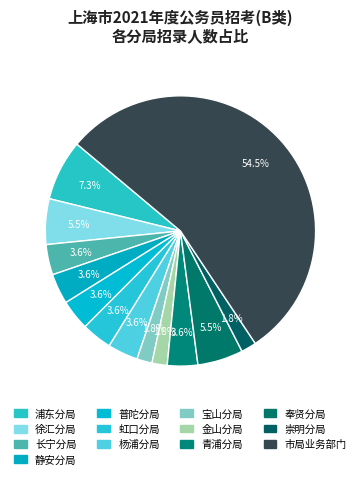

Is 杨浦分局 the majority of the pie?

No